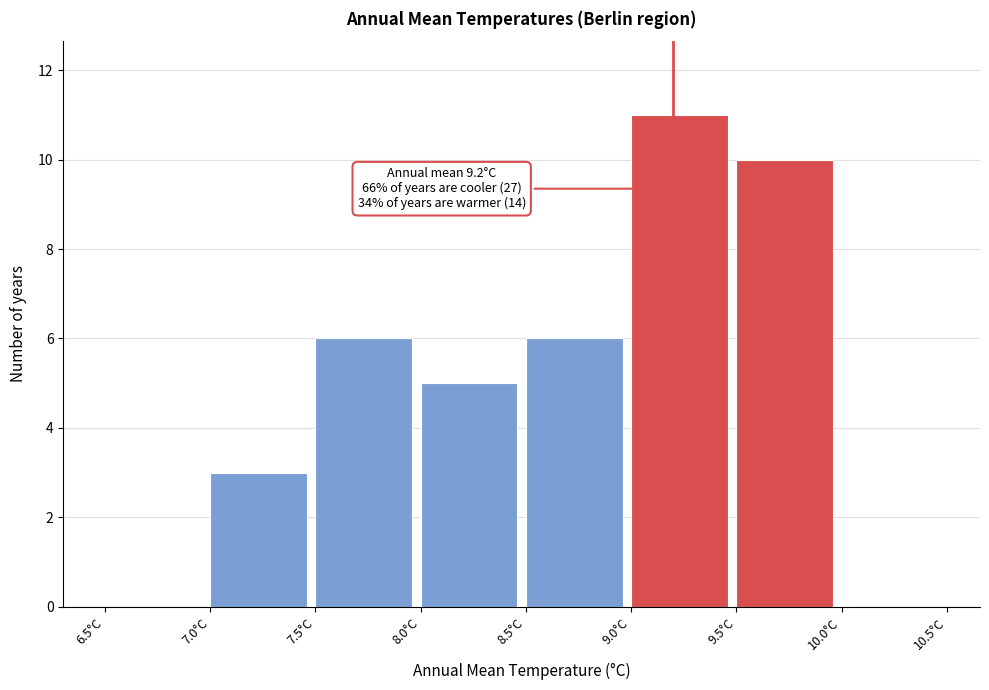

Which range on the x-axis has the tallest bar?

9.0 to 9.5